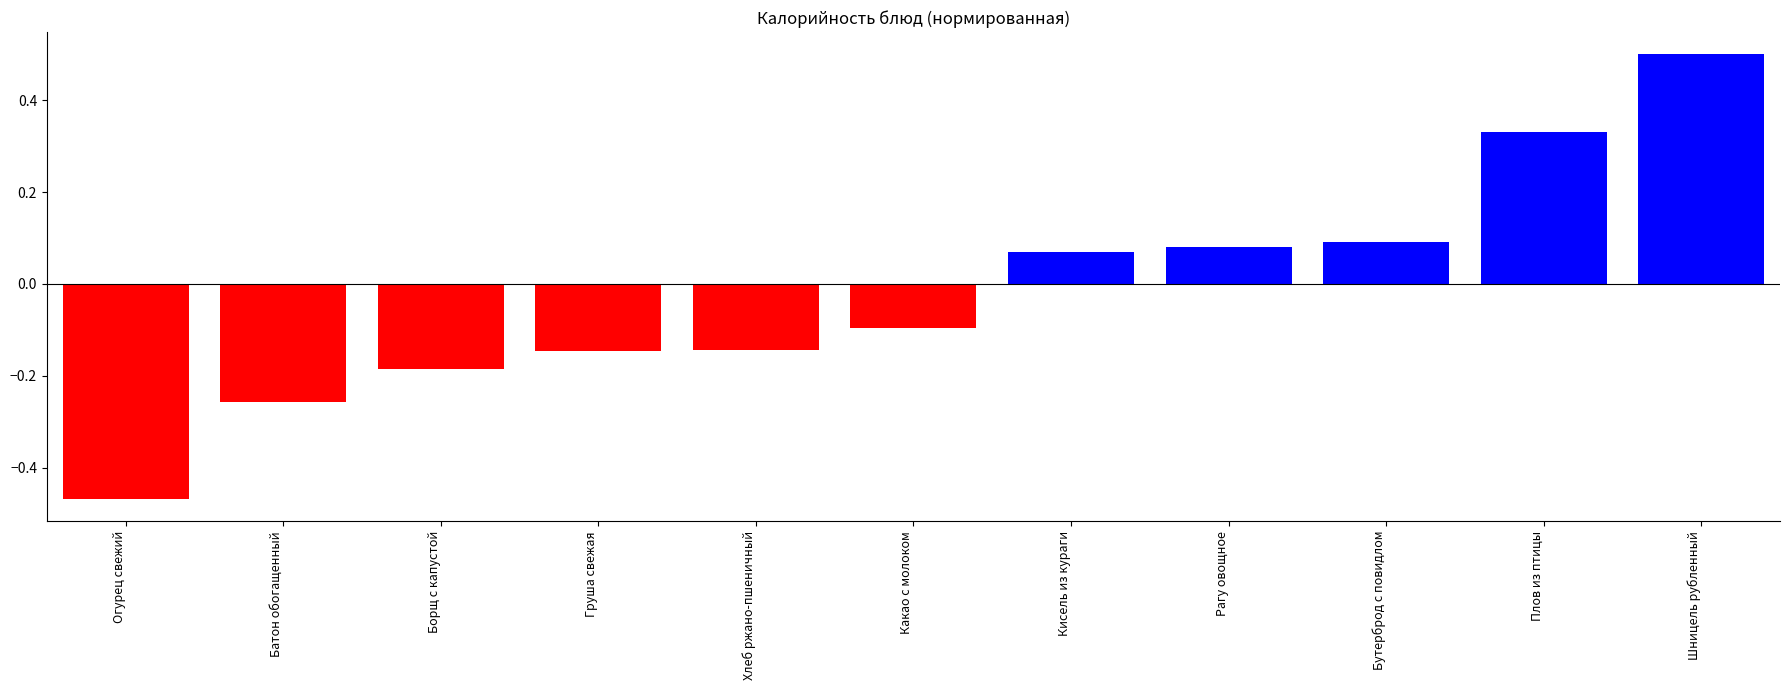

How many data points are above 0?

5